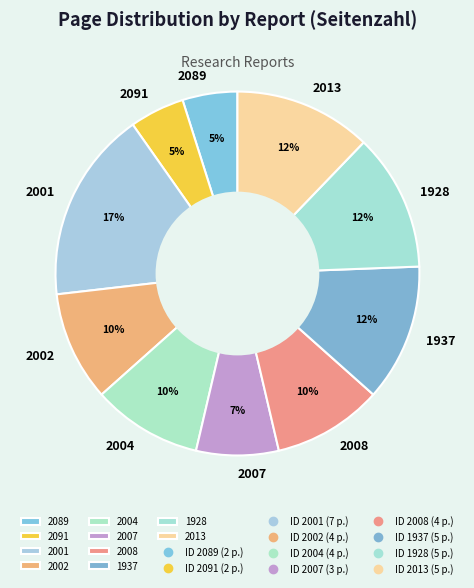

To the nearest percent, what is the difference between the largest and smallest slice percentages?

12%